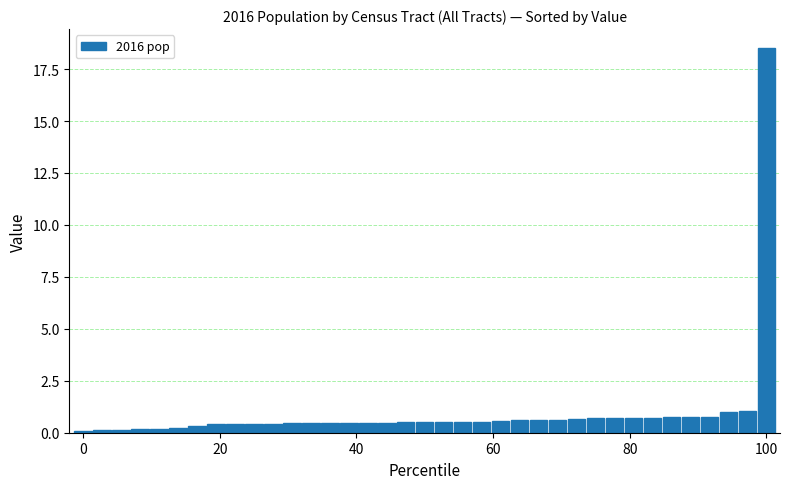

What is the value of the 34th bar from the left?

0.7